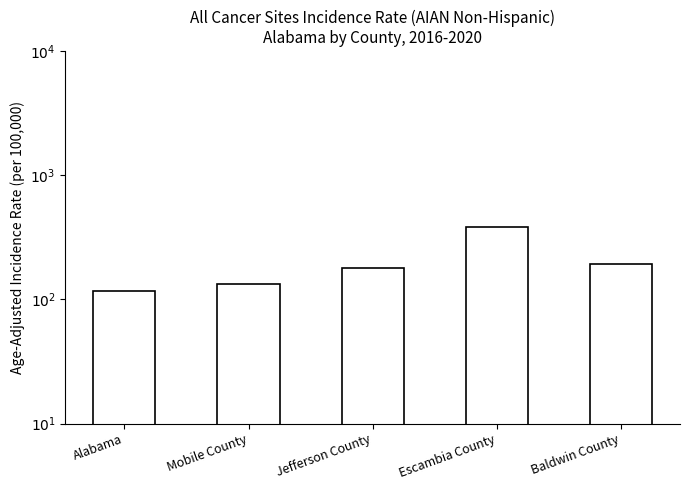

Which has a higher value, Alabama or Escambia County?

Escambia County